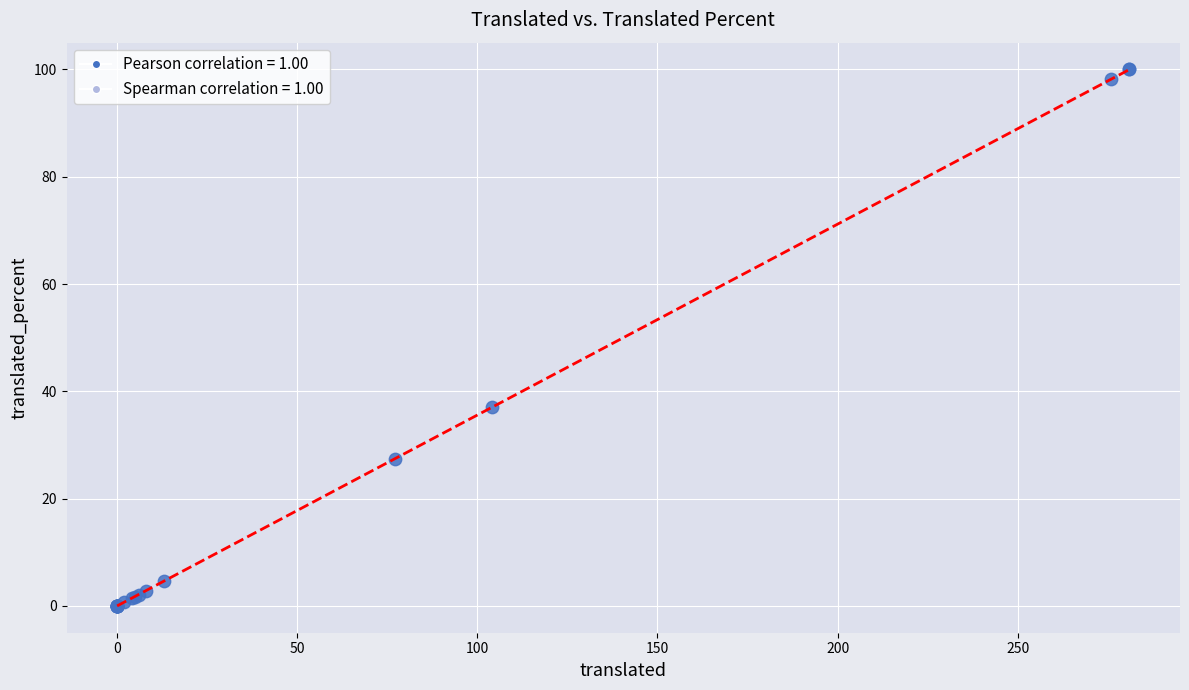

What Y value in the scatter plot is closest to 50?

37.0